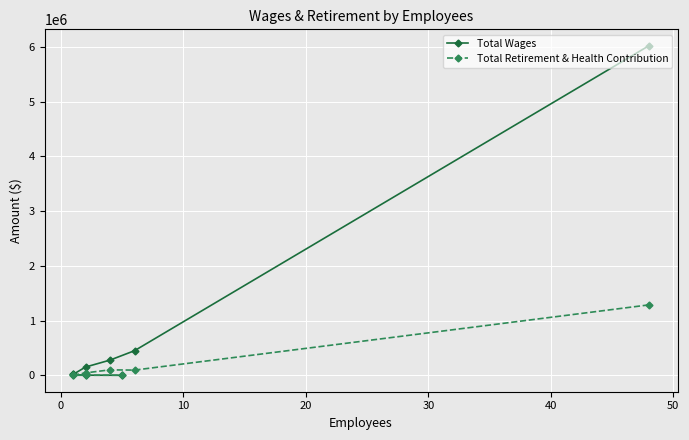

What are all the series names shown in the legend?

Total Wages, Total Retirement & Health Contribution